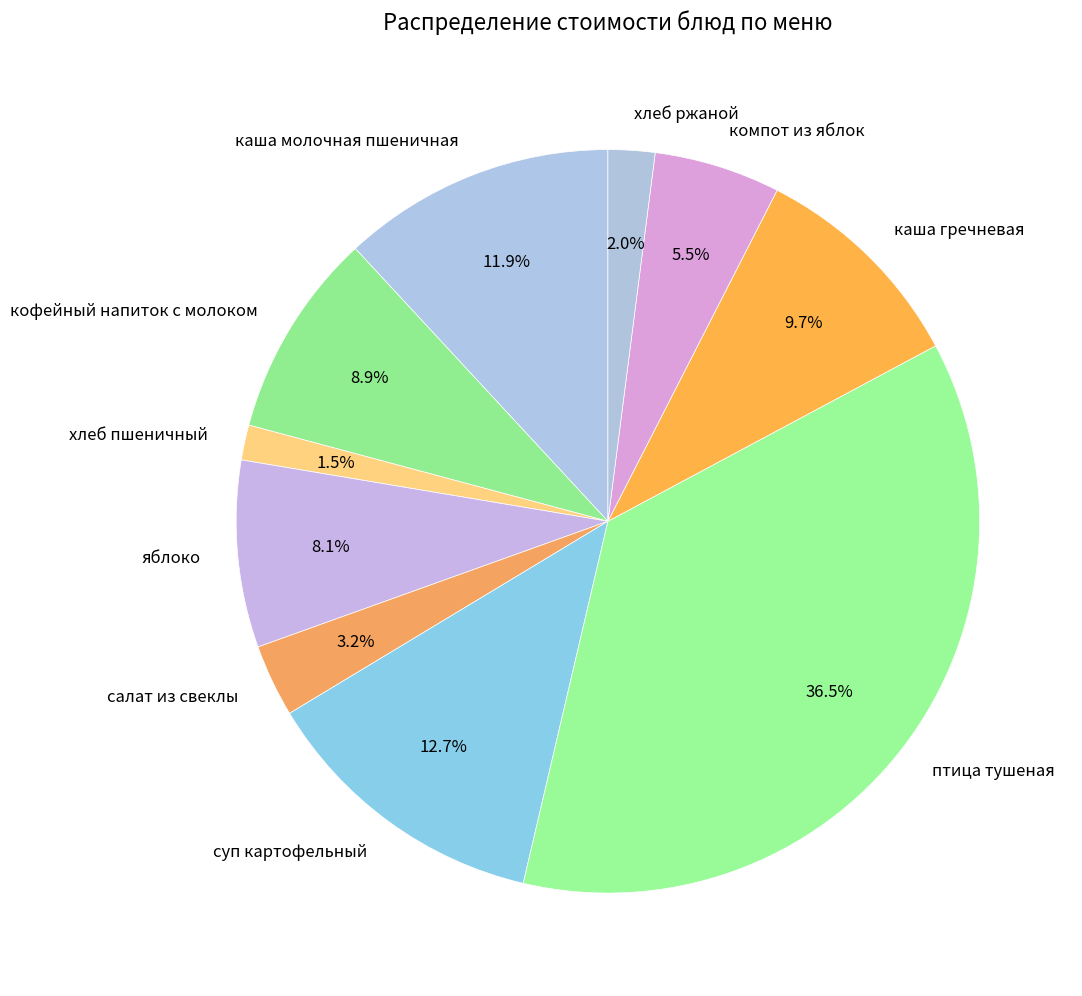

Combined, do каша молочная пшеничная and суп картофельный account for over 50%?

No